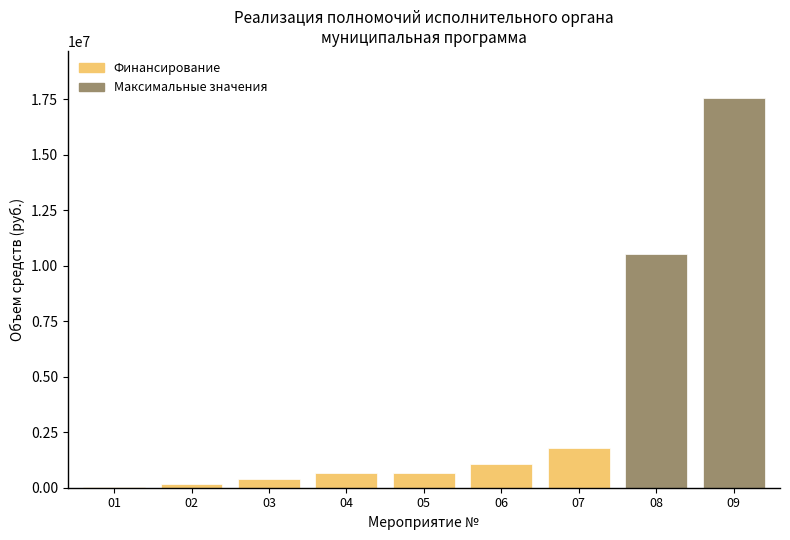

What is the maximum value shown in the chart?

17572849.1